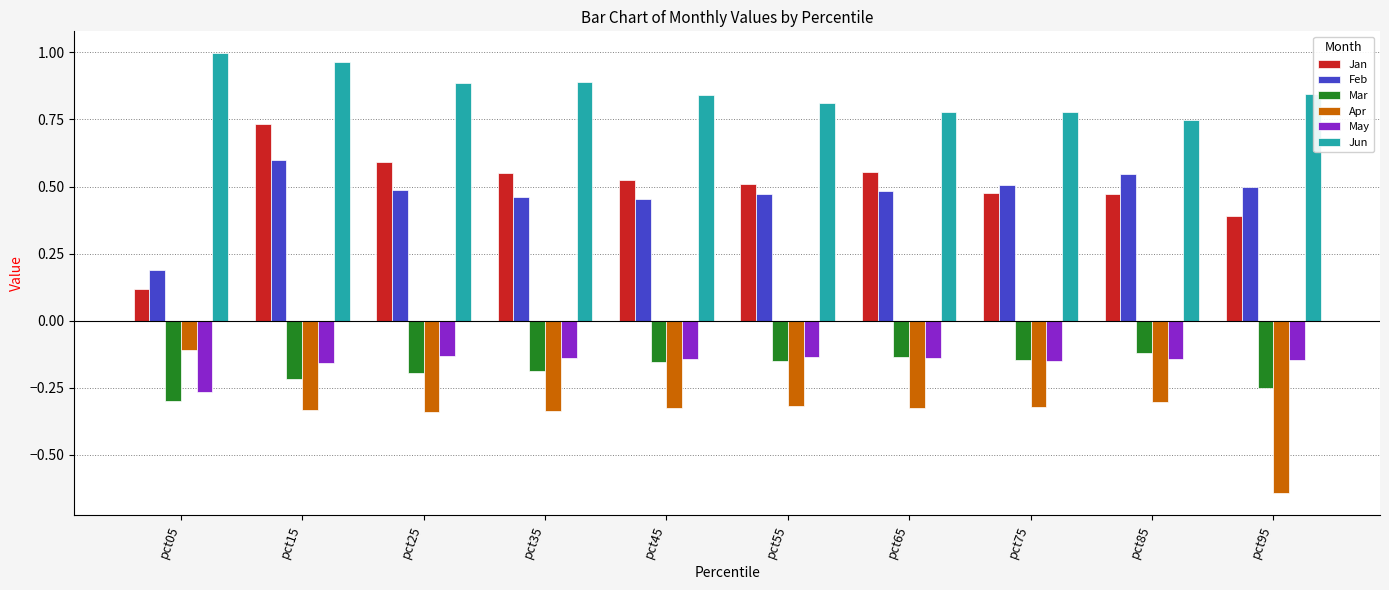

What is the sum of all Jun values?

8.5